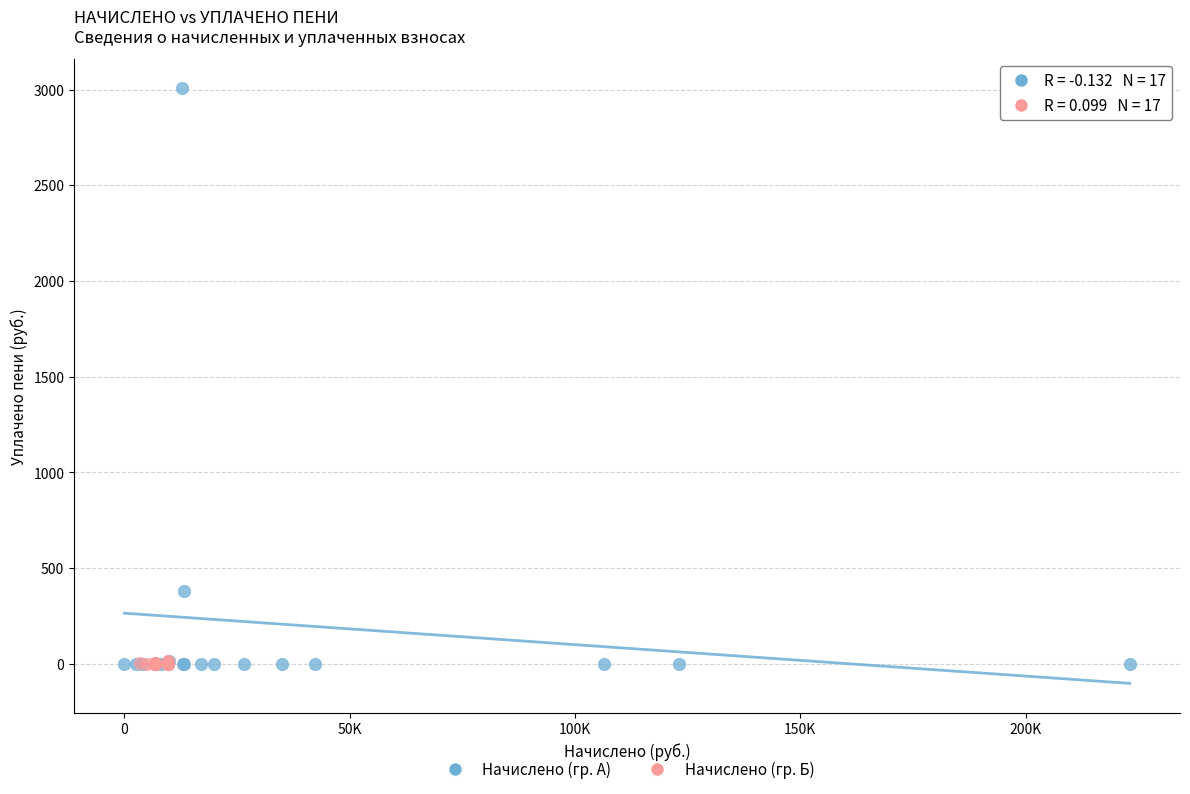

Which series has the widest spread of Y values?

Начислено (гр. А)